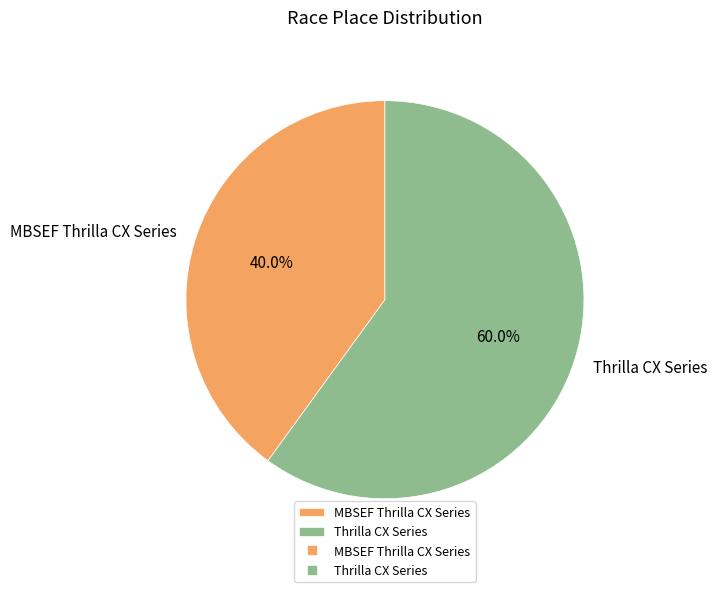

What percentage is NOT represented by Thrilla CX Series?

40.0%